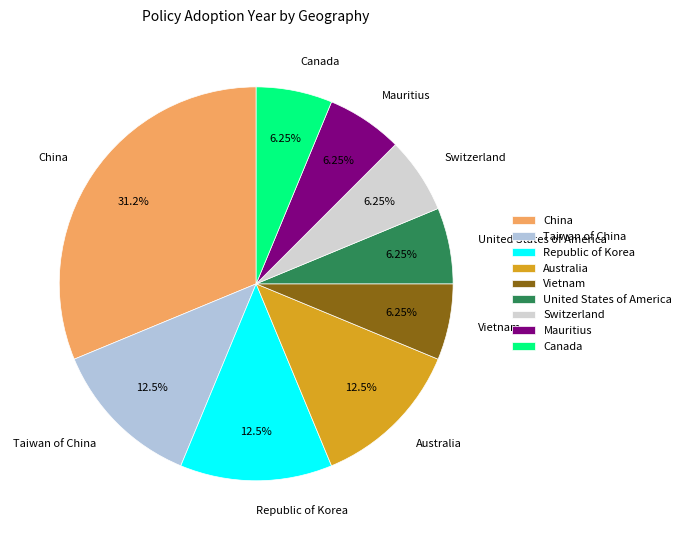

Which category has the biggest portion of the pie?

China